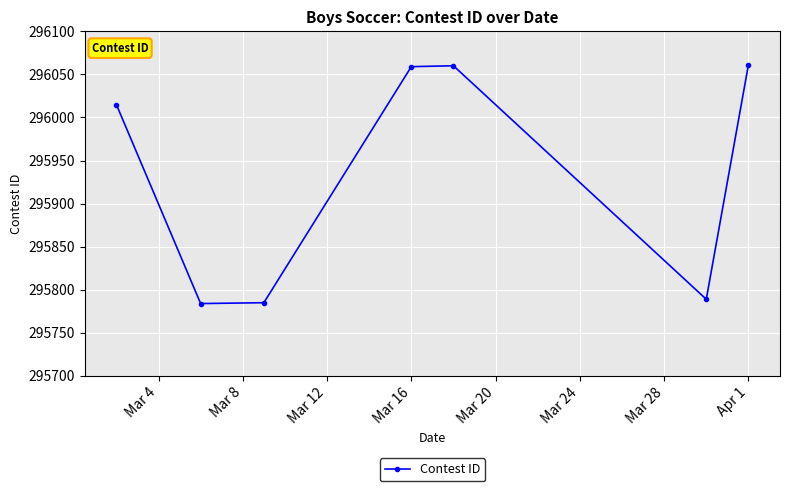

What is the difference between the second highest and minimum values?

276